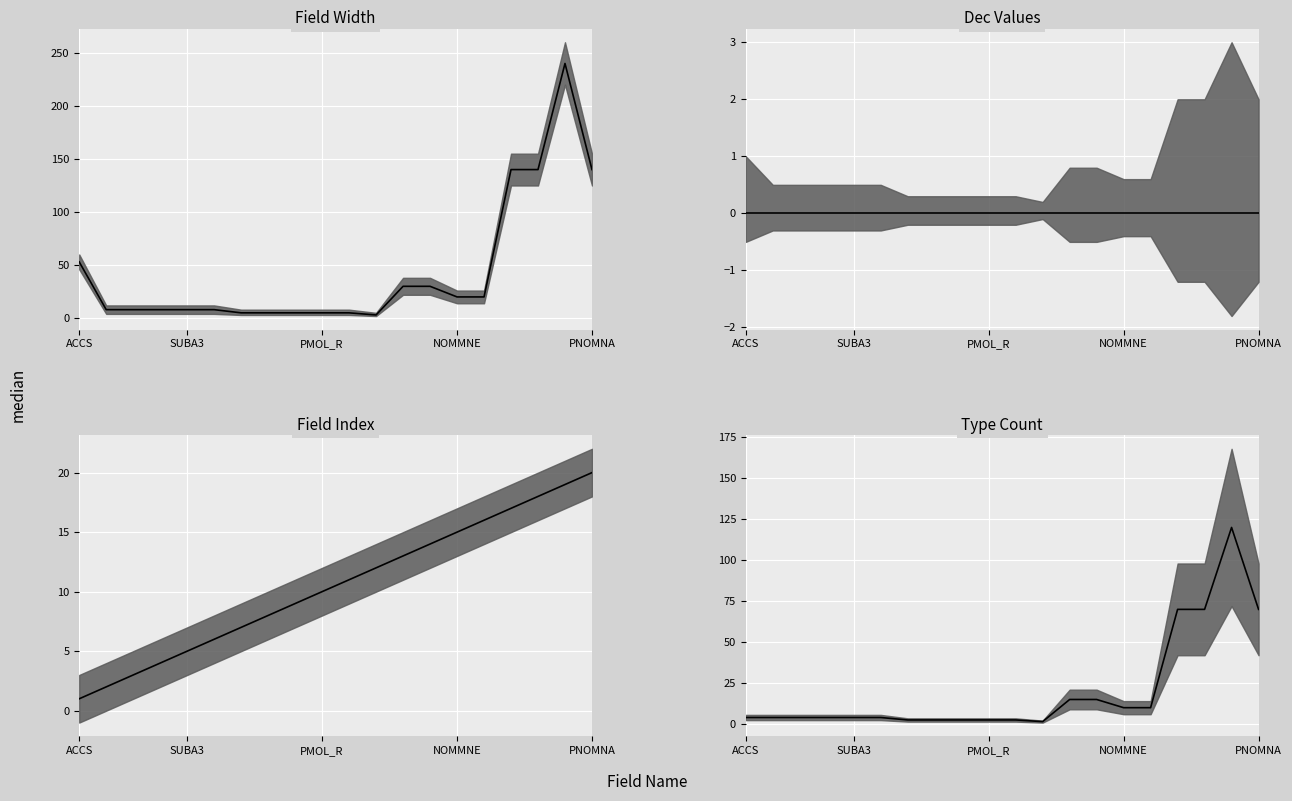

True or false: the data shows 2.5 at 8.

True